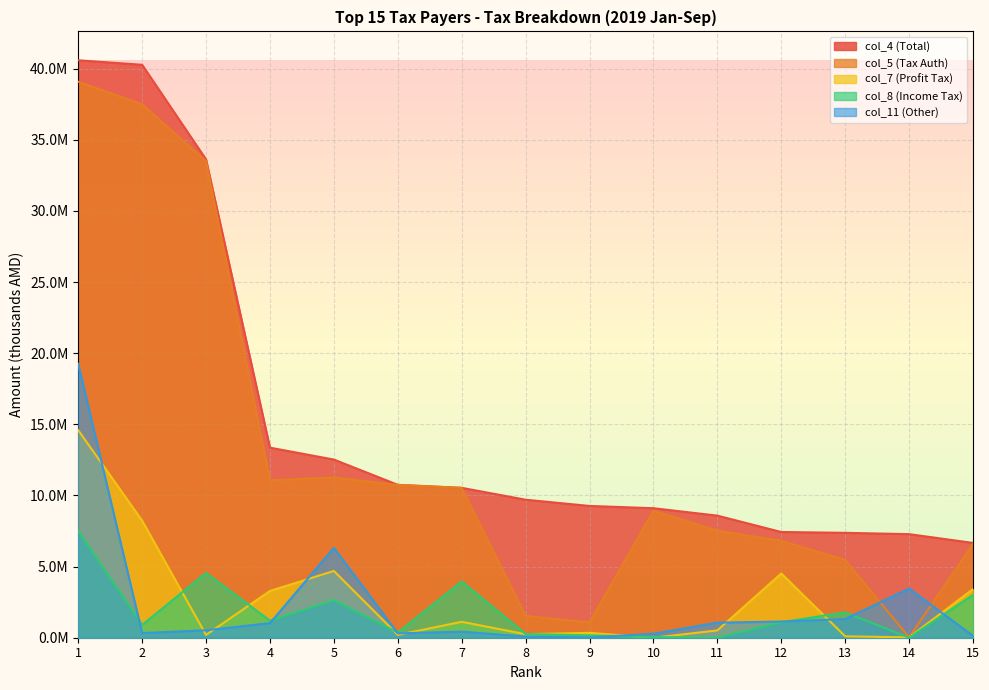

True or false: col_8 (Income Tax) and col_5 (Tax Auth) cross at least once.

False